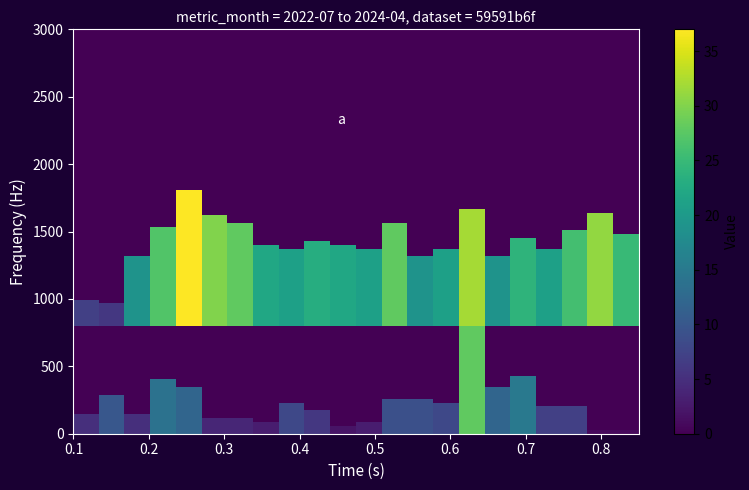

Reading left to right, what are all the values shown in this chart?

monthly_visit: 2022-07=7	2022-08=6	2022-09=19	2022-10=27	2022-11=37	2022-12=30	2023-01=28	2023-02=22	2023-03=21	2023-04=23	2023-05=22	2023-06=21	2023-07=28	2023-08=19	2023-09=21	2023-10=32	2023-11=19	2023-12=24	2024-01=21	2024-02=26	2024-03=31	2024-04=25
monthly_download_resource: 2022-07=5	2022-08=10	2022-09=5	2022-10=14	2022-11=12	2022-12=4	2023-01=4	2023-02=3	2023-03=8	2023-04=6	2023-05=2	2023-06=3	2023-07=9	2023-08=9	2023-09=8	2023-10=28	2023-11=12	2023-12=15	2024-01=7	2024-02=7	2024-03=1	2024-04=1